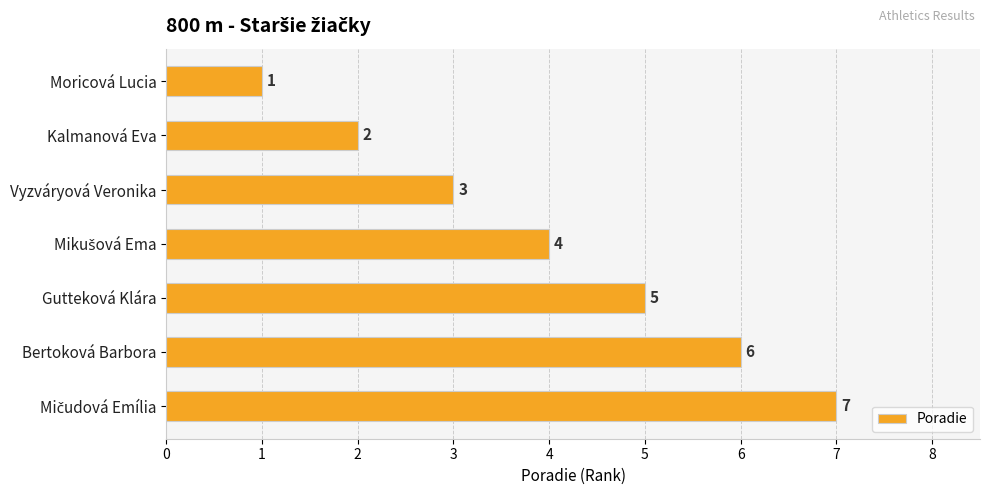

What is the sum of all values?

28